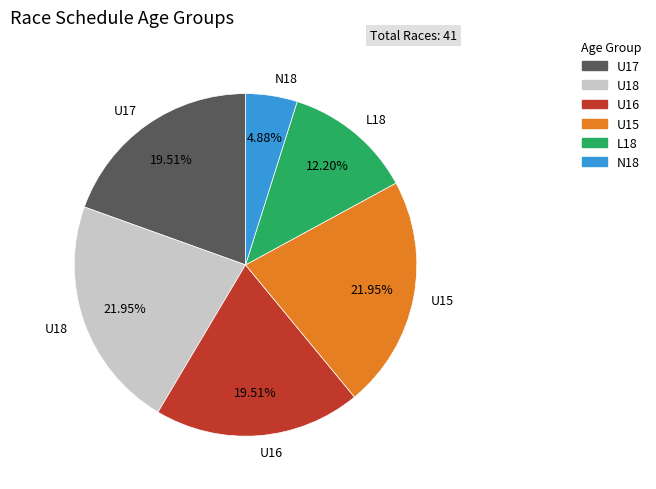

How many slices are in this pie chart?

6